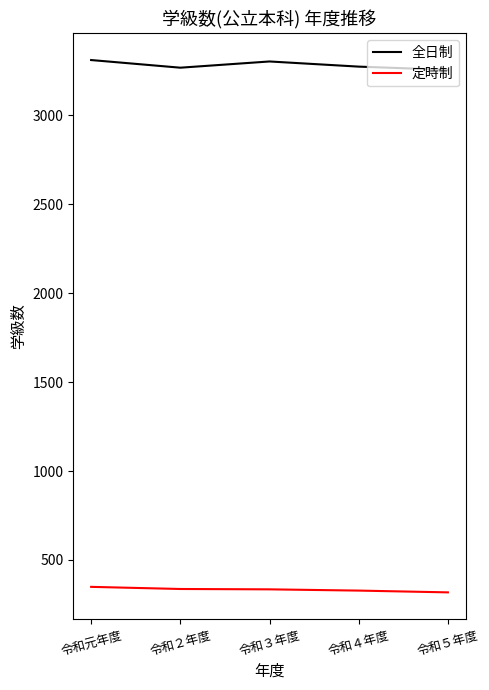

Is it true that 定時制 equals 328 at 令和４年度?

True